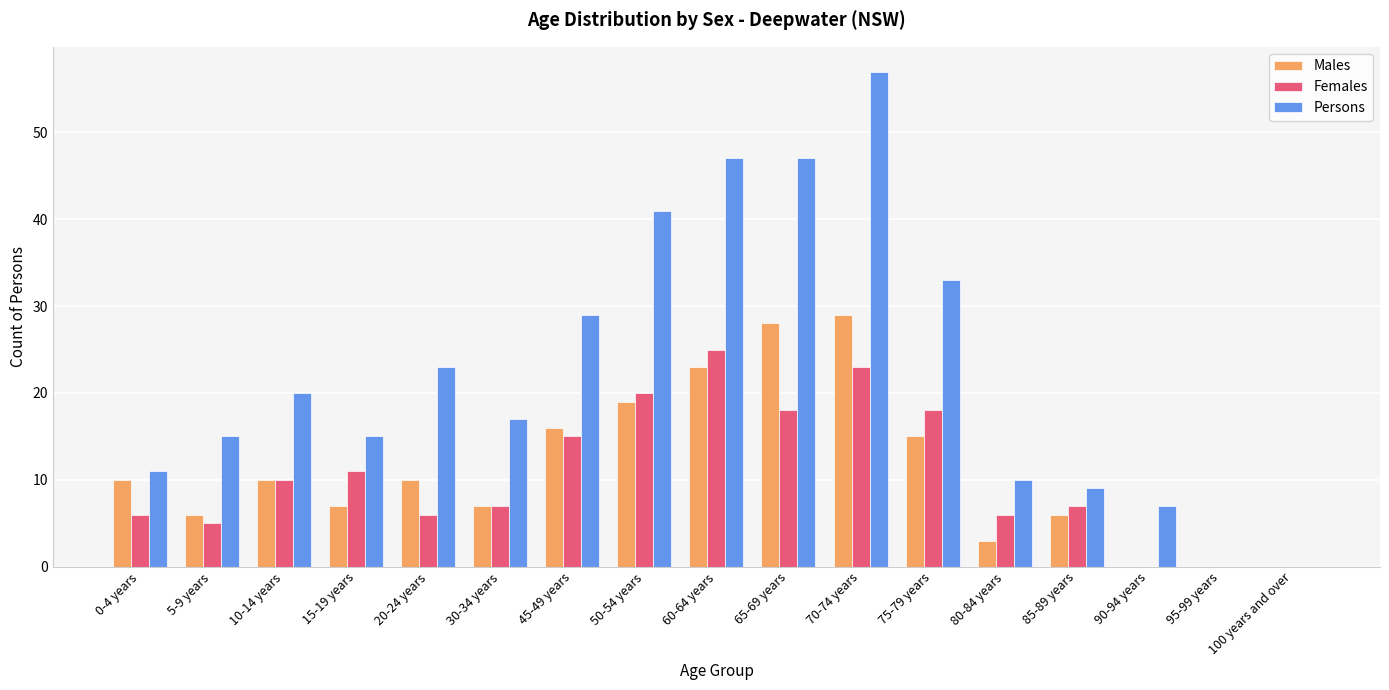

The Females series shows 41 at 70-74 years. True or false?

False